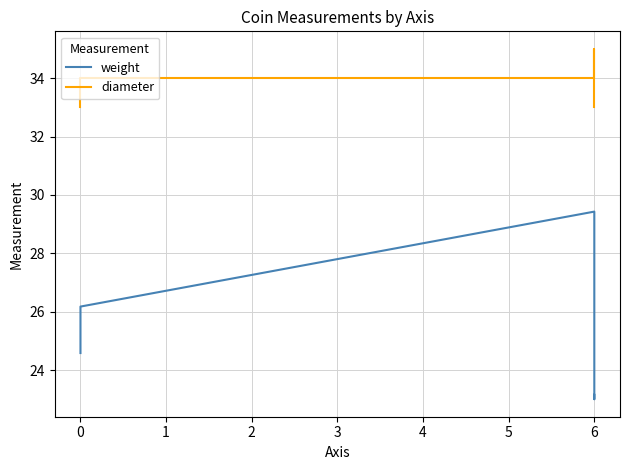

The weight series shows 9.9 at 6. True or false?

False